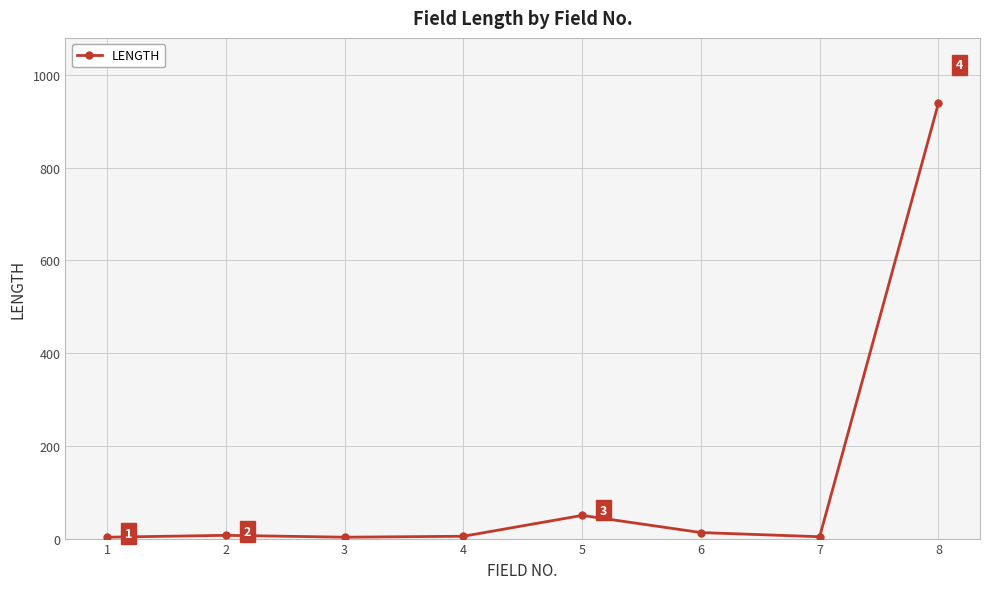

What is the ratio of the value at 8 to the value at 2?

134.1